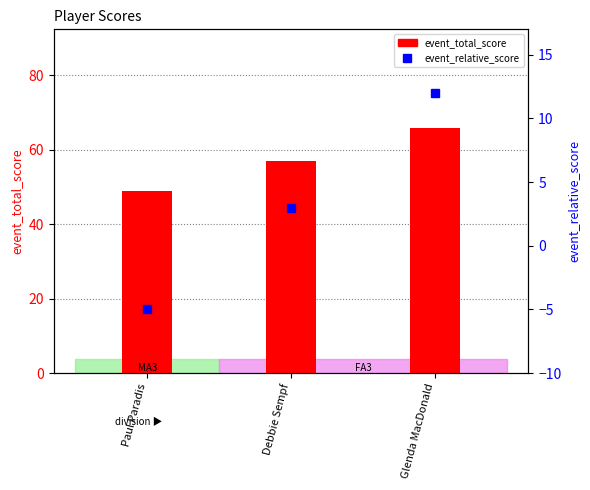

What is the total value across all series at Debbie Sempf?

60